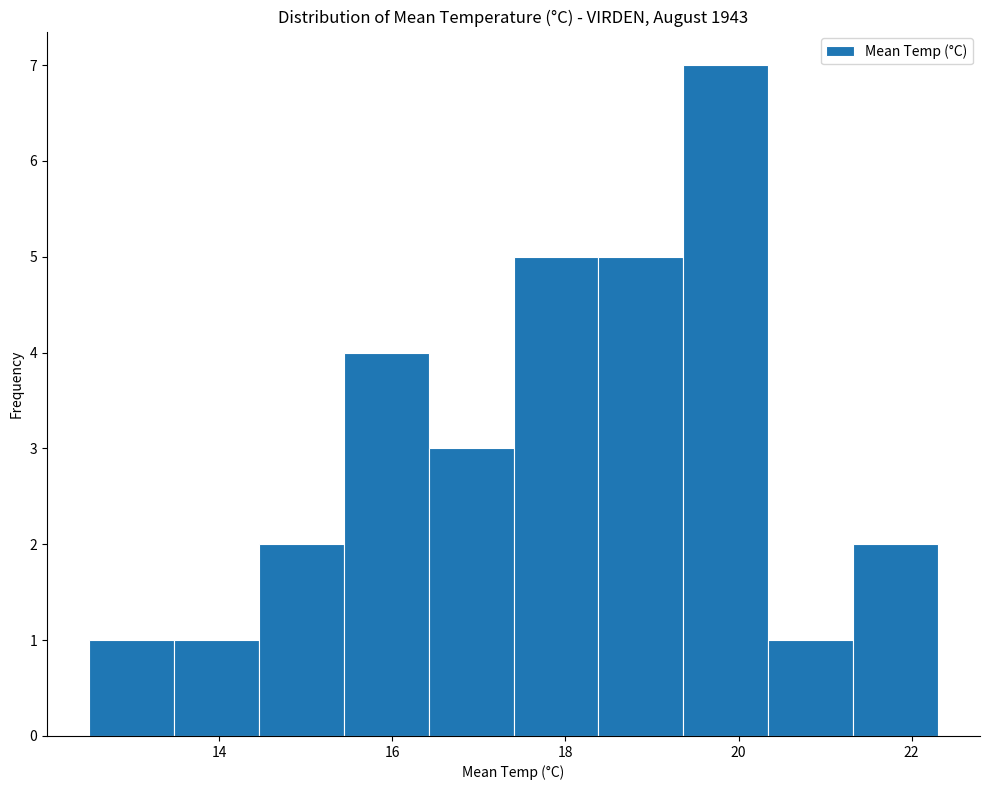

Over which range of the x-axis is the bar tallest?

19.36 to 20.34